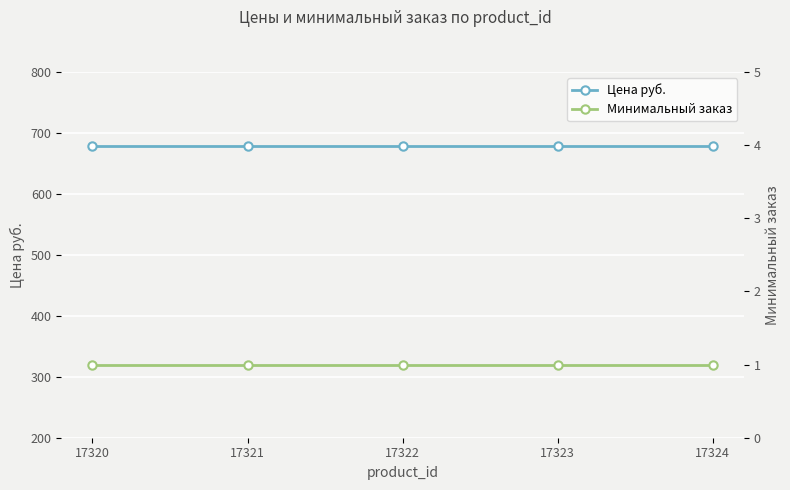

The value of Цена руб. at 17323 is 679. True or false?

True